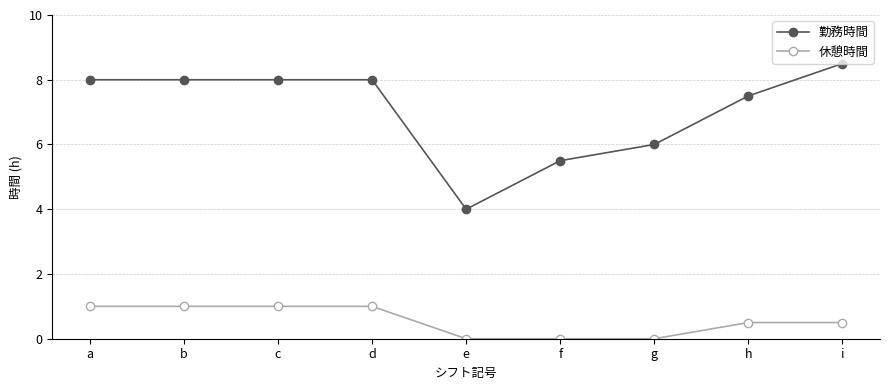

True or false: 休憩時間 has a value of 0.7 at d.

False